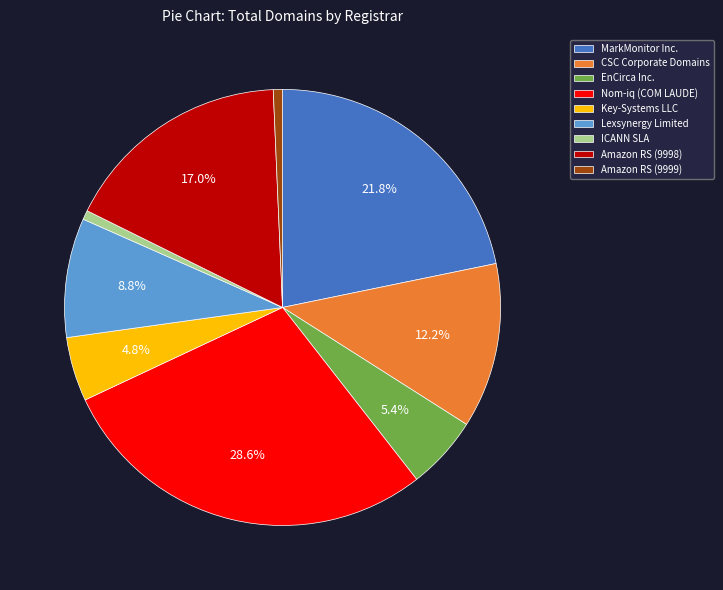

Between Nom-iq (COM LAUDE) and Lexsynergy Limited, which is larger?

Nom-iq (COM LAUDE)